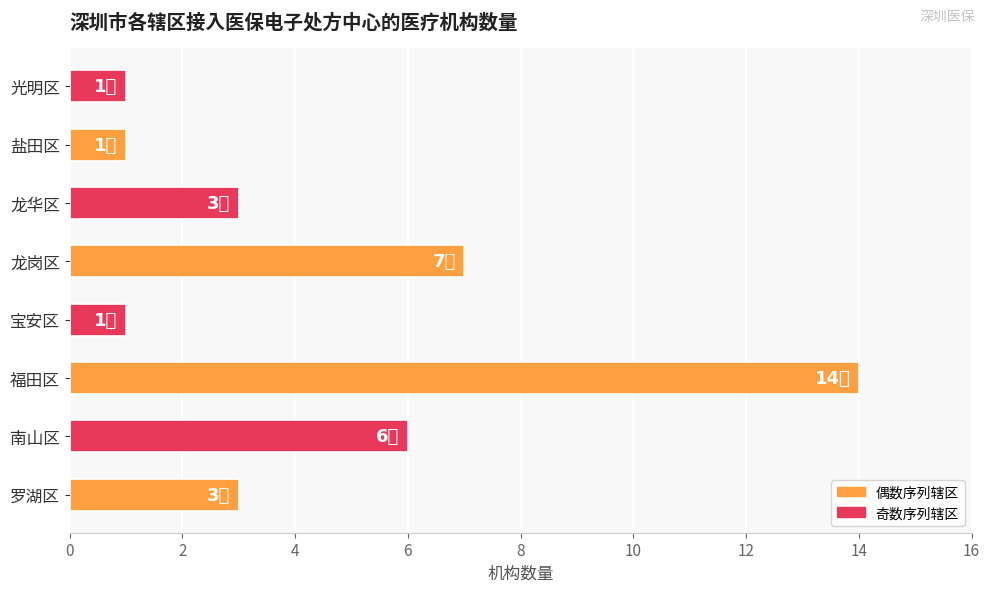

The chart shows a value of 1 at 宝安区. True or false?

True